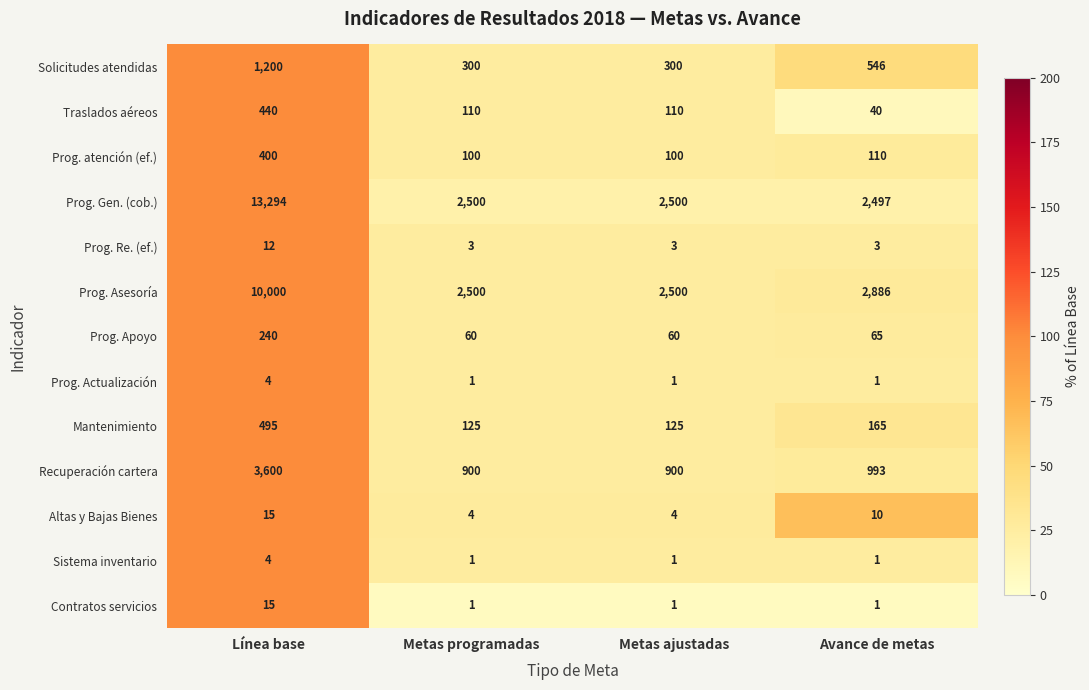

How many Traslados aéreos values are between 110 and 440?

3